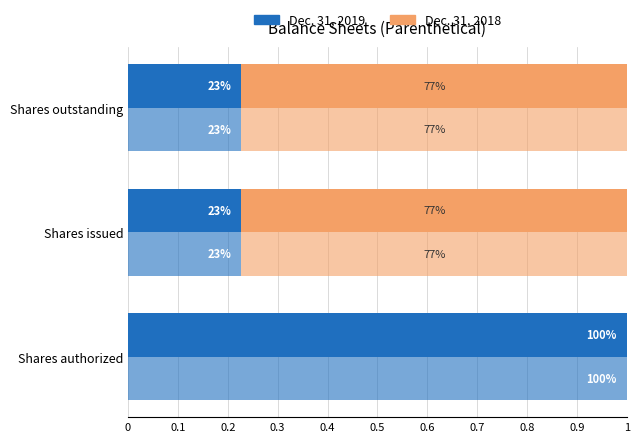

The value of Dec. 31, 2018 at Shares outstanding is 0.3. True or false?

False